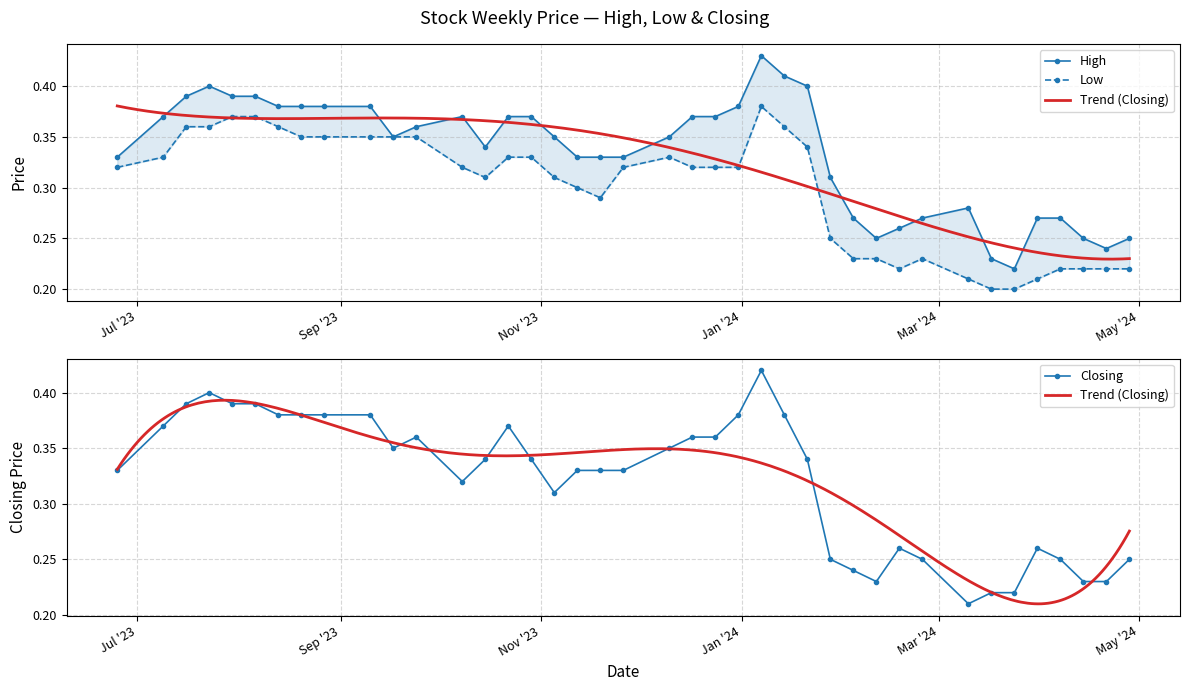

At which label does Low reach its minimum?

24/03/2024